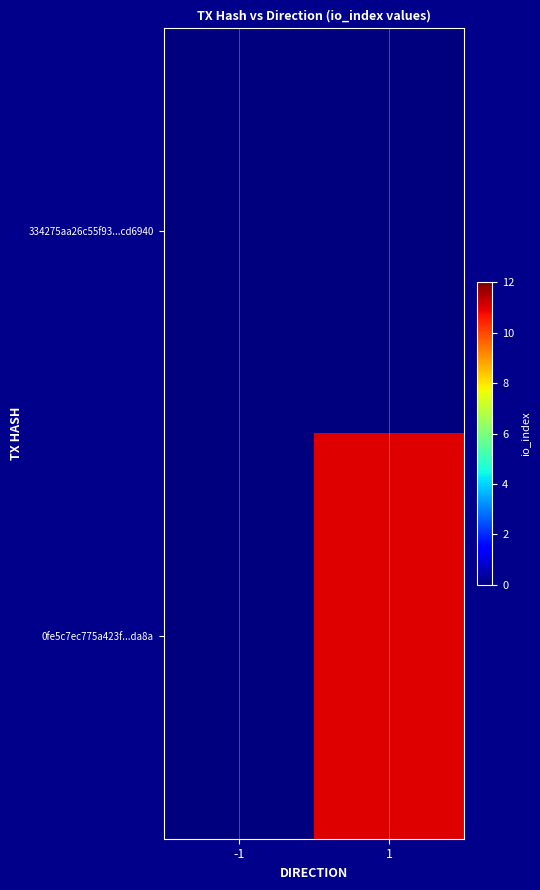

Rank the series by their average value, from lowest to highest.

334275aa26c55f93...cd6940, 0fe5c7ec775a423f...da8a